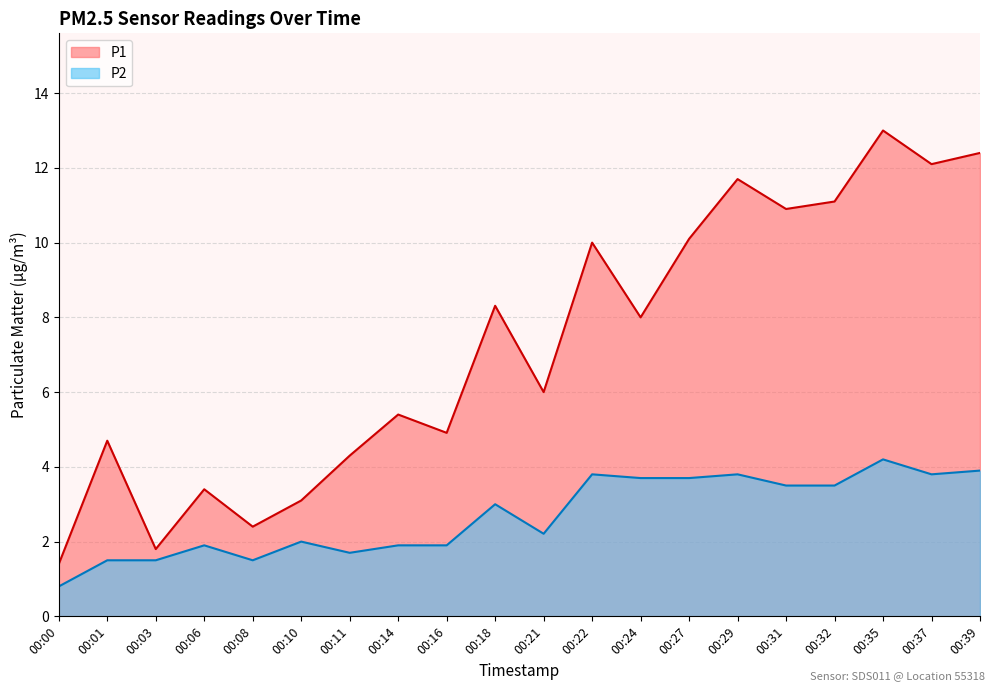

Which series has the widest spread of values?

P1